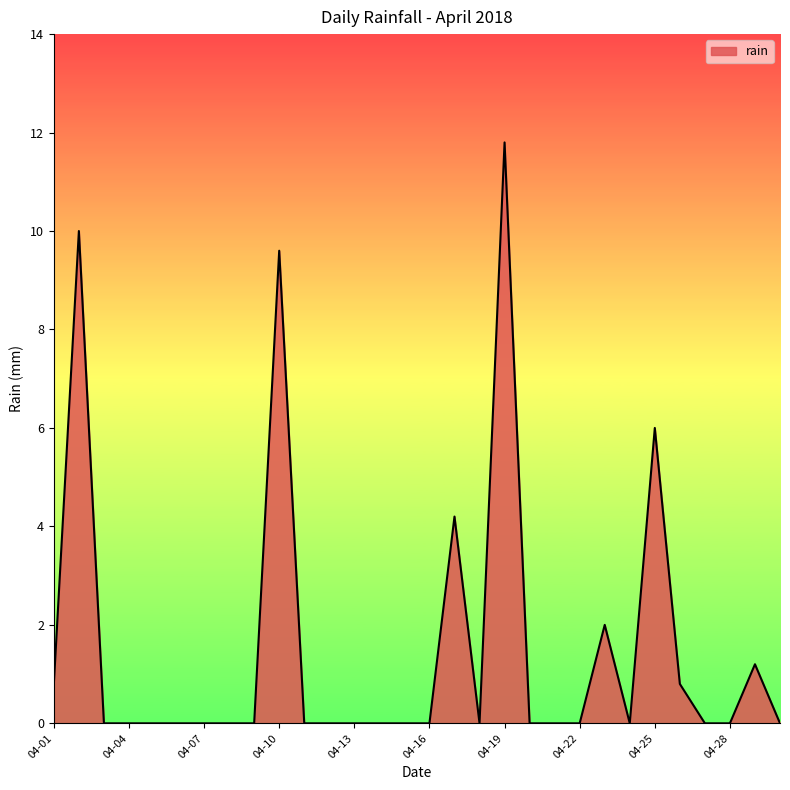

Reading left to right, what are all the values shown in this chart?

0.8	10.0	0.0	0.0	0.0	0.0	0.0	0.0	0.0	9.6	0.0	0.0	0.0	0.0	0.0	0.0	4.2	0.0	11.8	0.0	0.0	0.0	2.0	0.0	6.0	0.8	0.0	0.0	1.2	0.0